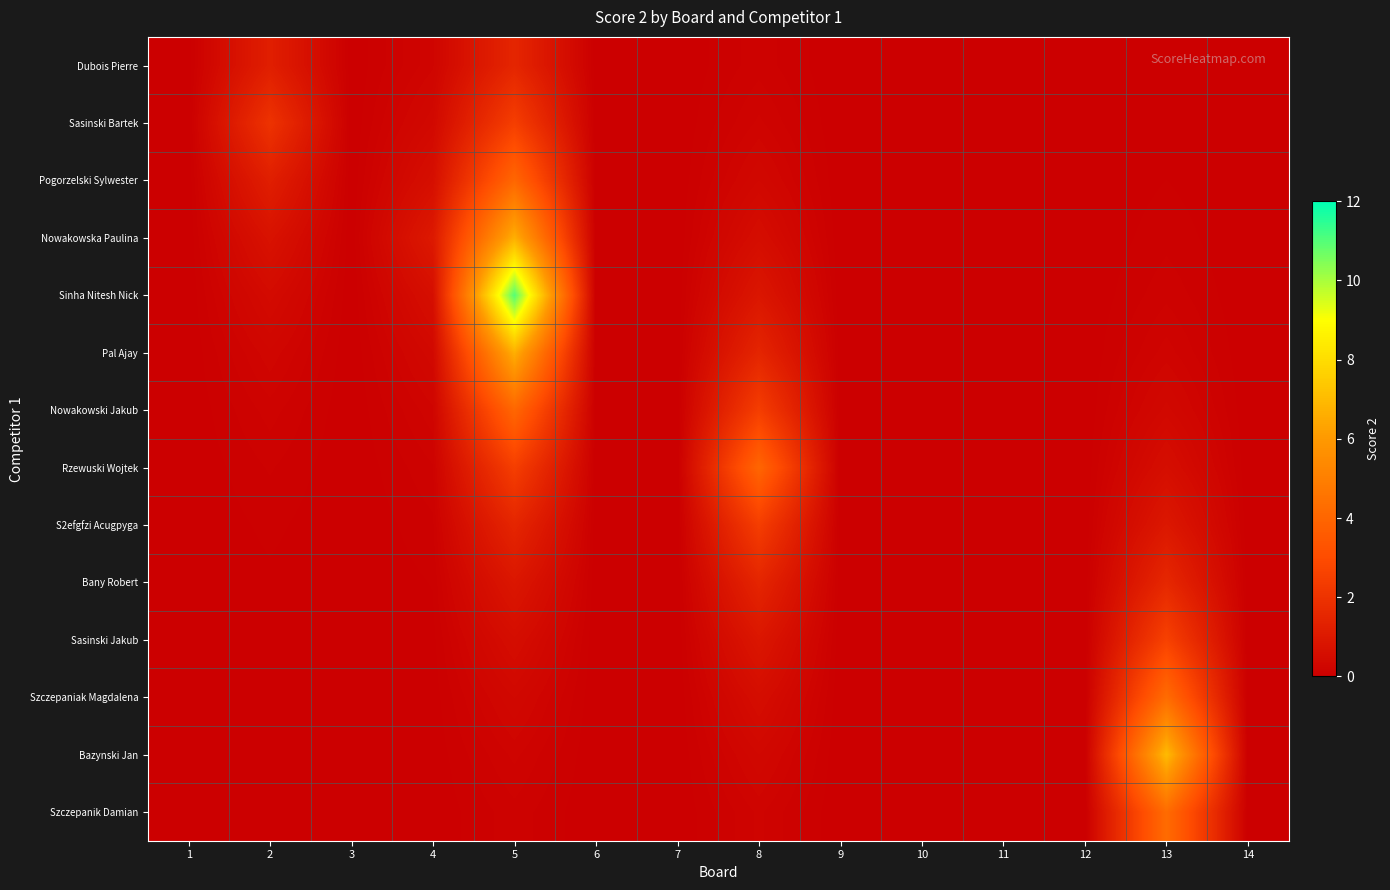

Reading left to right, what are all the values shown in this chart?

Dubois Pierre: 1=0.0	2=1.2	3=0.0	4=0.2	5=1.5	6=0.0	7=0.0	8=0.1	9=0.0	10=0.0	11=0.0	12=0.0	13=0.0	14=0.0
Sasinski Bartek: 1=0.0	2=2.0	3=0.0	4=0.4	5=2.5	6=0.0	7=0.0	8=0.2	9=0.0	10=0.0	11=0.0	12=0.0	13=0.0	14=0.0
Pogorzelski Sylwester: 1=0.0	2=1.2	3=0.0	4=0.6	5=4.0	6=0.0	7=0.0	8=0.3	9=0.0	10=0.0	11=0.0	12=0.0	13=0.0	14=0.0
Nowakowska Paulina: 1=0.0	2=0.7	3=0.0	4=1.0	5=6.7	6=0.0	7=0.0	8=0.5	9=0.0	10=0.0	11=0.0	12=0.0	13=0.1	14=0.0
Sinha Nitesh Nick: 1=0.0	2=0.4	3=0.0	4=0.6	5=11.0	6=0.0	7=0.0	8=0.9	9=0.0	10=0.0	11=0.0	12=0.0	13=0.1	14=0.0
Pal Ajay: 1=0.0	2=0.3	3=0.0	4=0.4	5=6.7	6=0.0	7=0.0	8=1.5	9=0.0	10=0.0	11=0.0	12=0.0	13=0.2	14=0.0
Nowakowski Jakub: 1=0.0	2=0.2	3=0.0	4=0.2	5=4.0	6=0.0	7=0.0	8=2.4	9=0.0	10=0.0	11=0.0	12=0.0	13=0.3	14=0.0
Rzewuski Wojtek: 1=0.0	2=0.1	3=0.0	4=0.1	5=2.5	6=0.0	7=0.0	8=4.0	9=0.0	10=0.0	11=0.0	12=0.0	13=0.6	14=0.0
S2efgfzi Acugpyga: 1=0.0	2=0.1	3=0.0	4=0.1	5=1.5	6=0.0	7=0.0	8=2.4	9=0.0	10=0.0	11=0.0	12=0.0	13=0.9	14=0.0
Bany Robert: 1=0.0	2=0.0	3=0.0	4=0.0	5=0.9	6=0.0	7=0.0	8=1.5	9=0.0	10=0.0	11=0.0	12=0.0	13=1.6	14=0.0
Sasinski Jakub: 1=0.0	2=0.0	3=0.0	4=0.0	5=0.5	6=0.0	7=0.0	8=0.9	9=0.0	10=0.0	11=0.0	12=0.0	13=2.6	14=0.0
Szczepaniak Magdalena: 1=0.0	2=0.0	3=0.0	4=0.0	5=0.3	6=0.0	7=0.0	8=0.5	9=0.0	10=0.0	11=0.0	12=0.0	13=4.2	14=0.0
Bazynski Jan: 1=0.0	2=0.0	3=0.0	4=0.0	5=0.2	6=0.0	7=0.0	8=0.3	9=0.0	10=0.0	11=0.0	12=0.0	13=7.0	14=0.0
Szczepanik Damian: 1=0.0	2=0.0	3=0.0	4=0.0	5=0.1	6=0.0	7=0.0	8=0.2	9=0.0	10=0.0	11=0.0	12=0.0	13=4.2	14=0.0